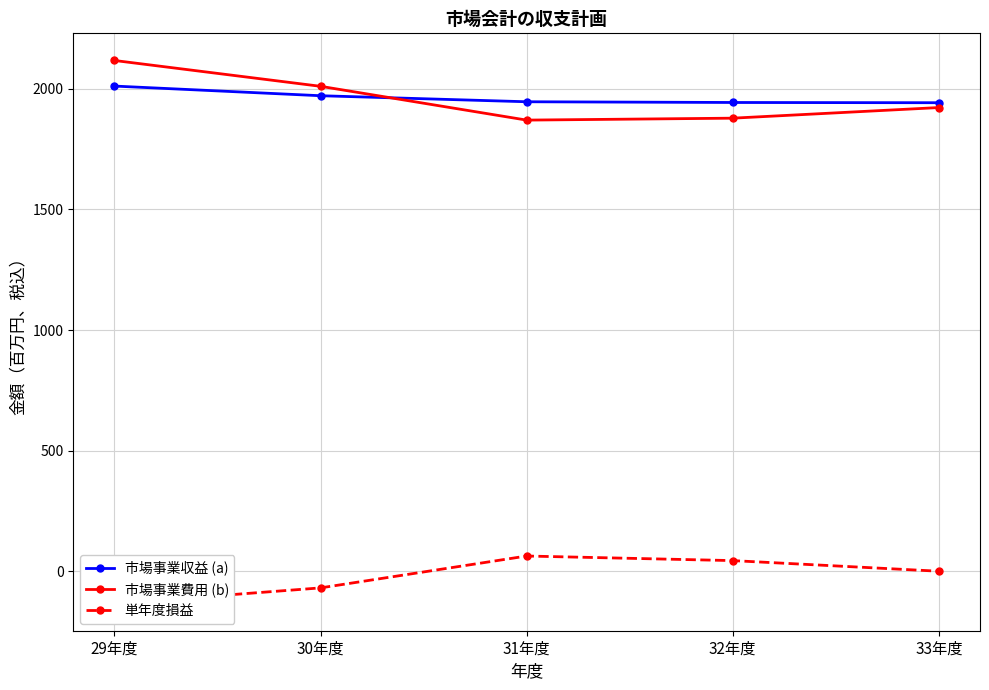

True or false: 単年度損益 has a value of -68 at 30年度.

True